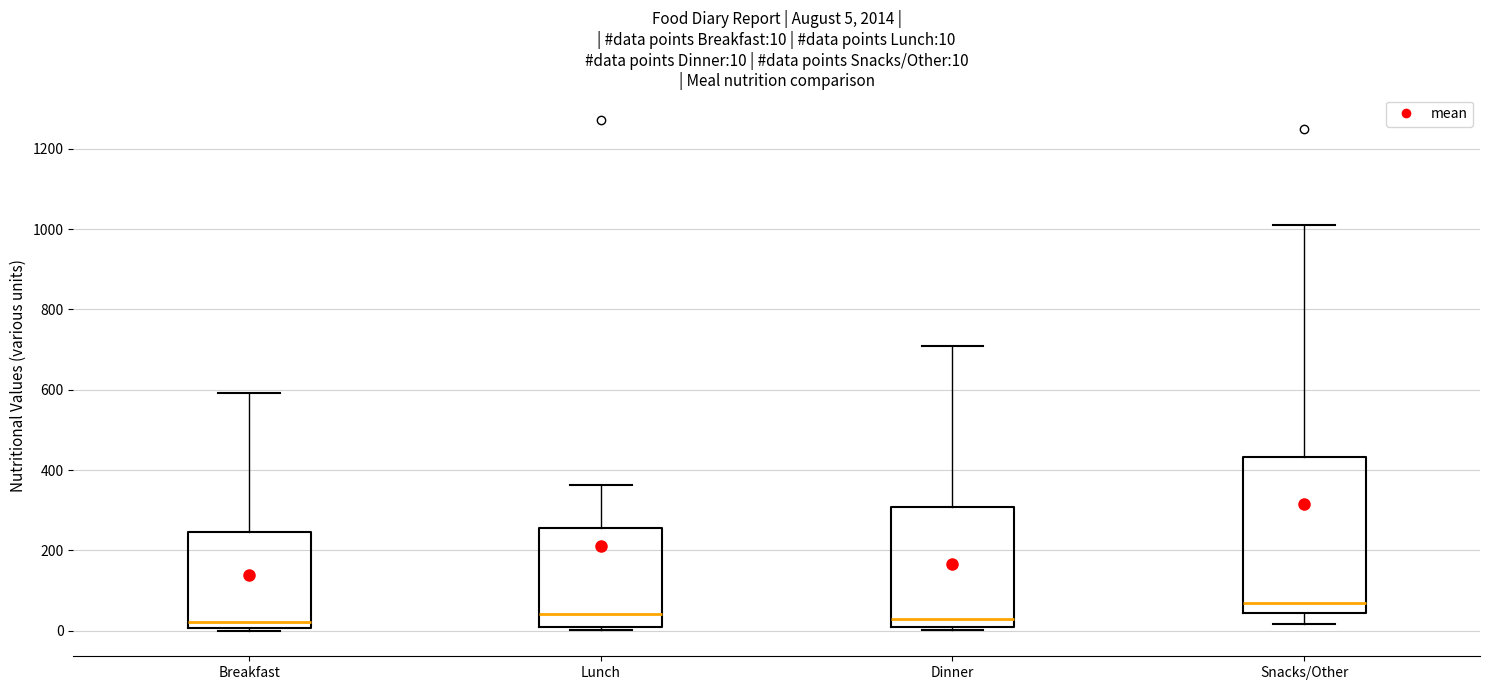

Comparing the boxes themselves (not the whiskers), which one is the tallest?

Snacks/Other